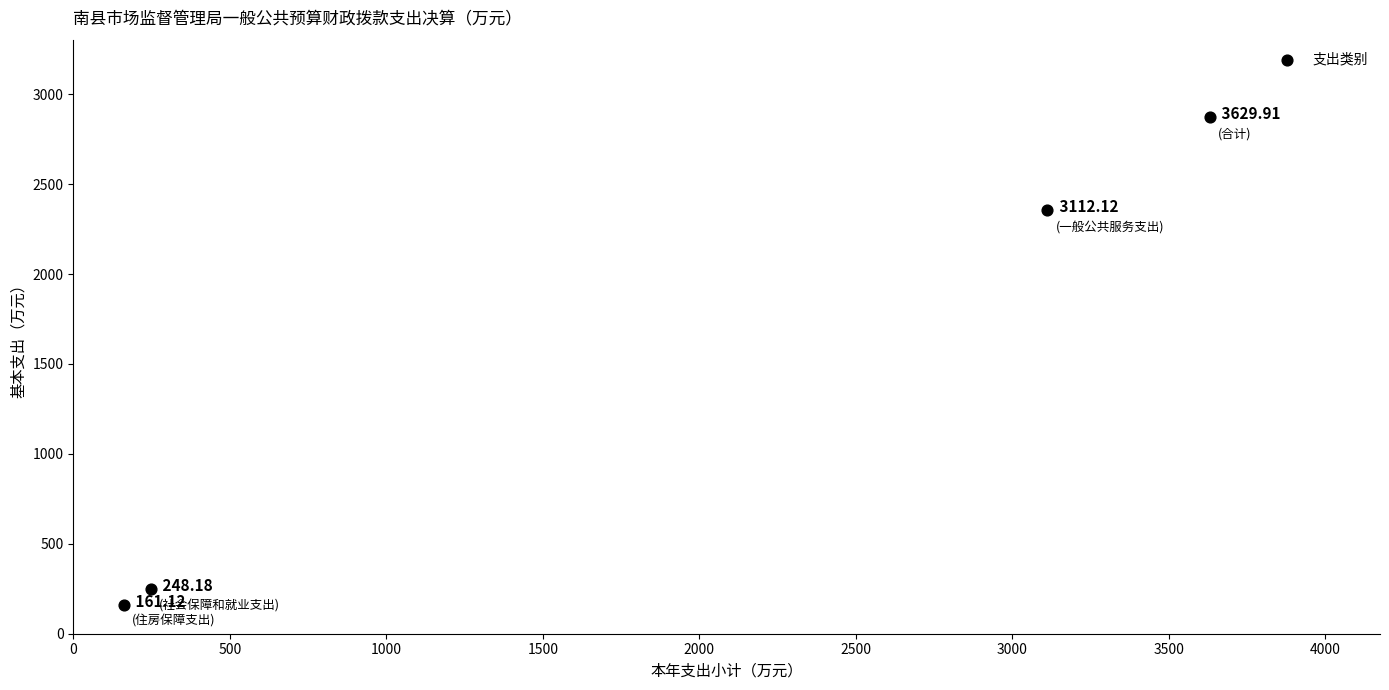

What is the range of X values (max minus min)?

3468.8